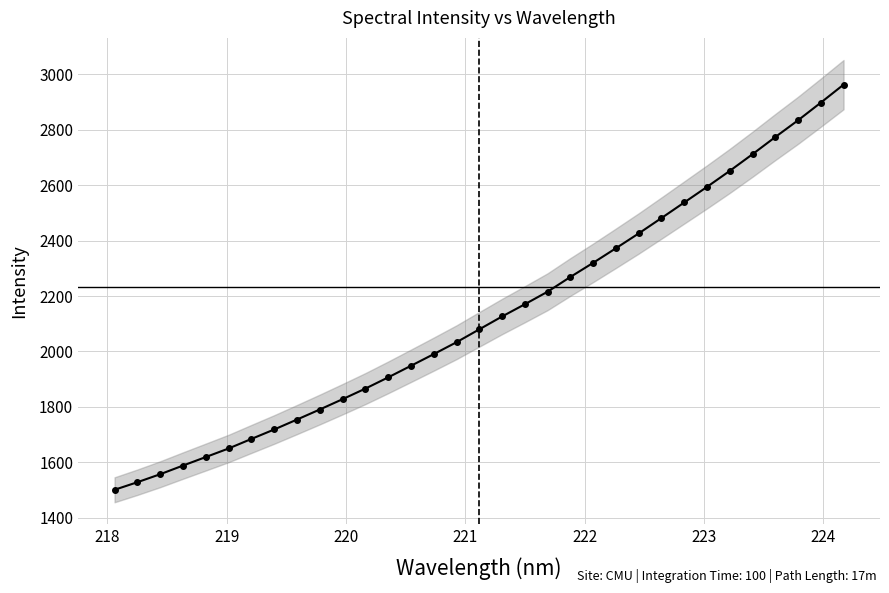

What is the greatest value displayed?

2962.0